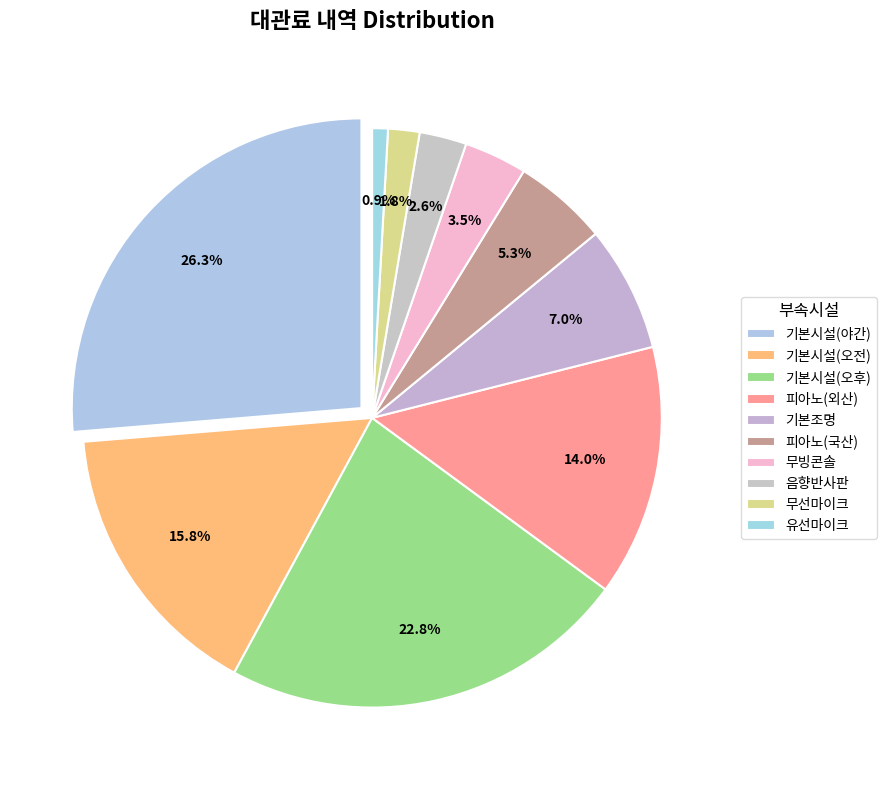

To the nearest percent, what is the difference between the largest and smallest slice percentages?

25%